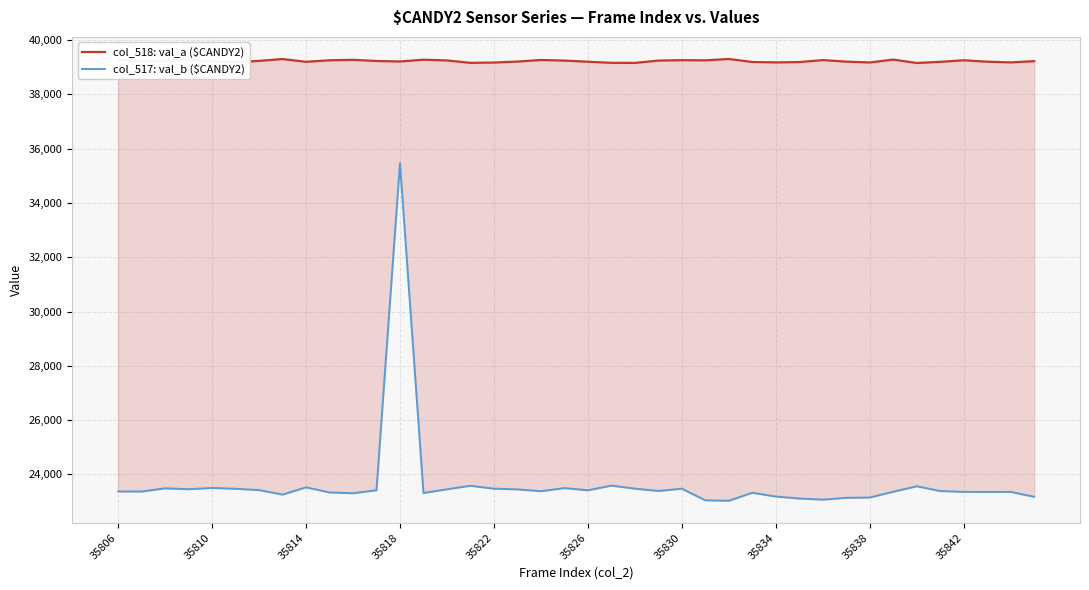

What is the value of the col_517: val_b ($CANDY2) point at the 2nd from the left?

23369